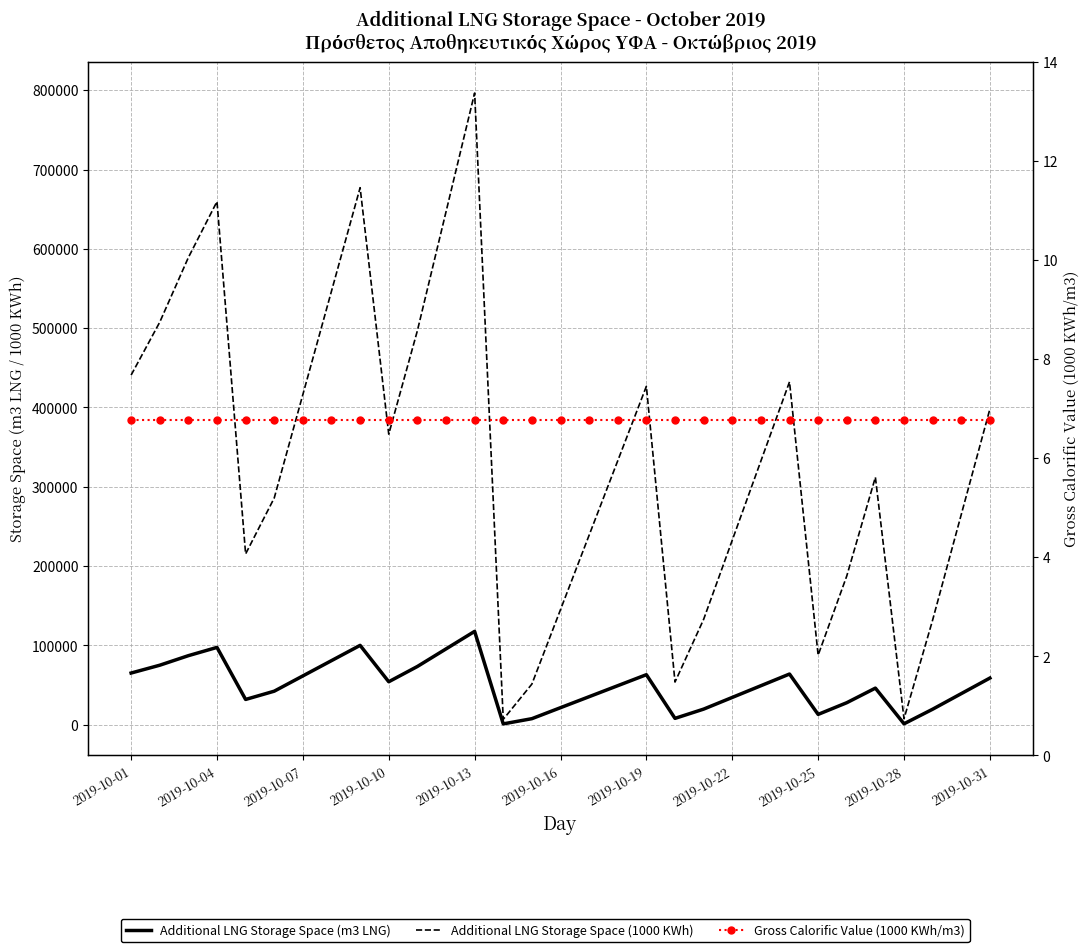

Rank the series at 26 from highest to lowest value.

Additional LNG Storage Space (1000 KWh), Additional LNG Storage Space (m3 LNG), Gross Calorific Value (1000 KWh/m3)